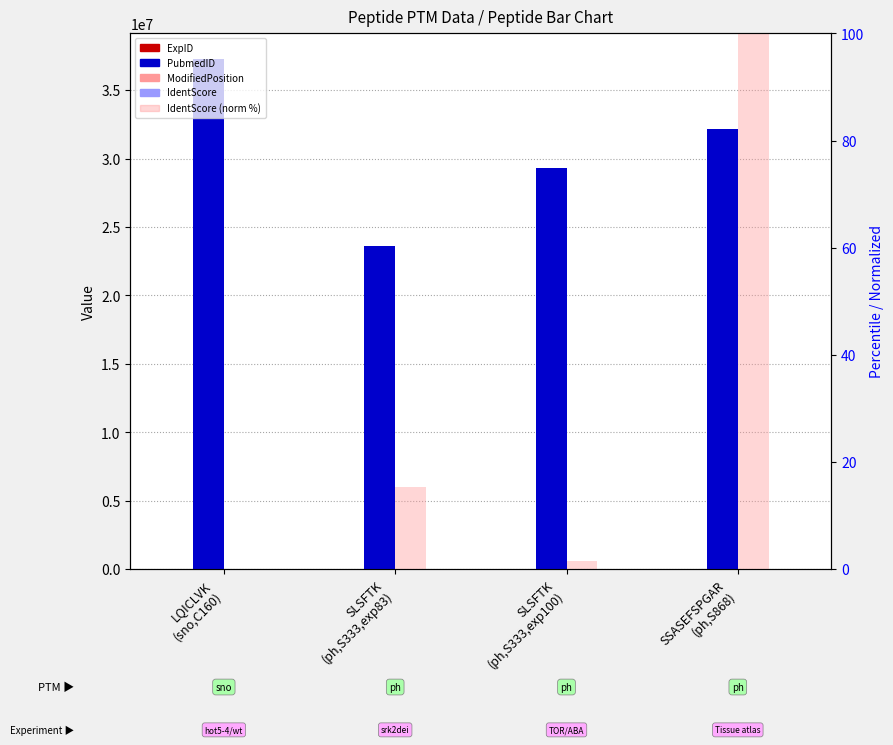

Which series has the largest total across all categories?

PubmedID